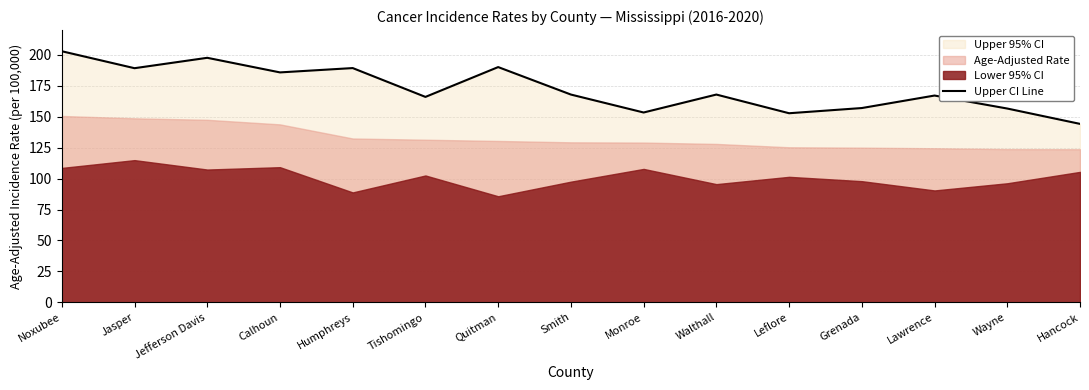

What is the maximum value for Upper CI Line?

202.9